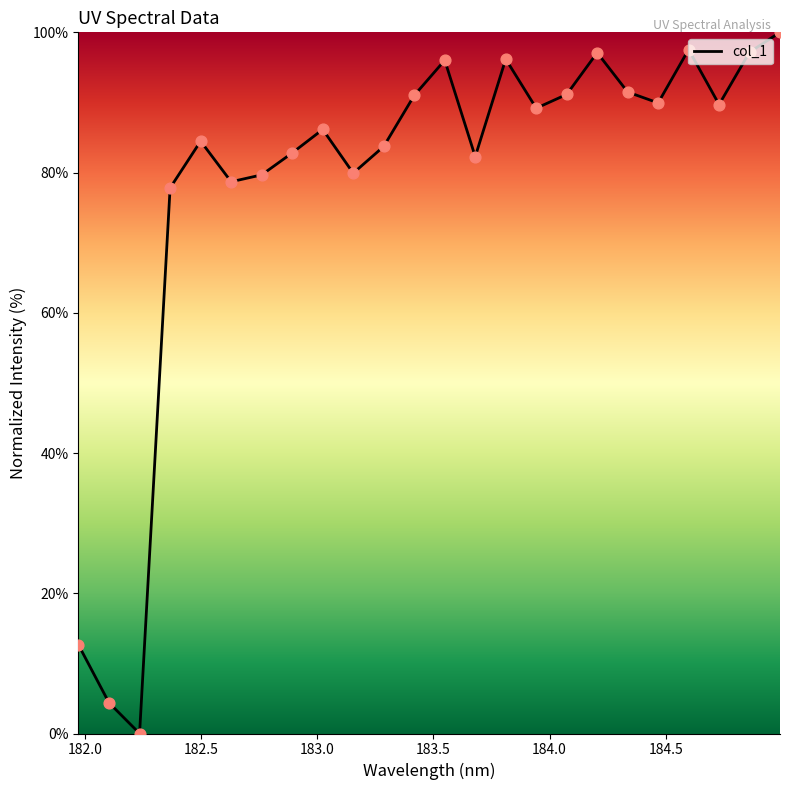

What is the difference between the maximum and minimum values?

100.0